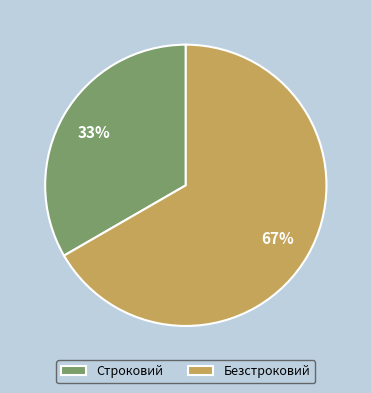

To the nearest percent, what is the combined percentage of Строковий and Безстроковий?

100%